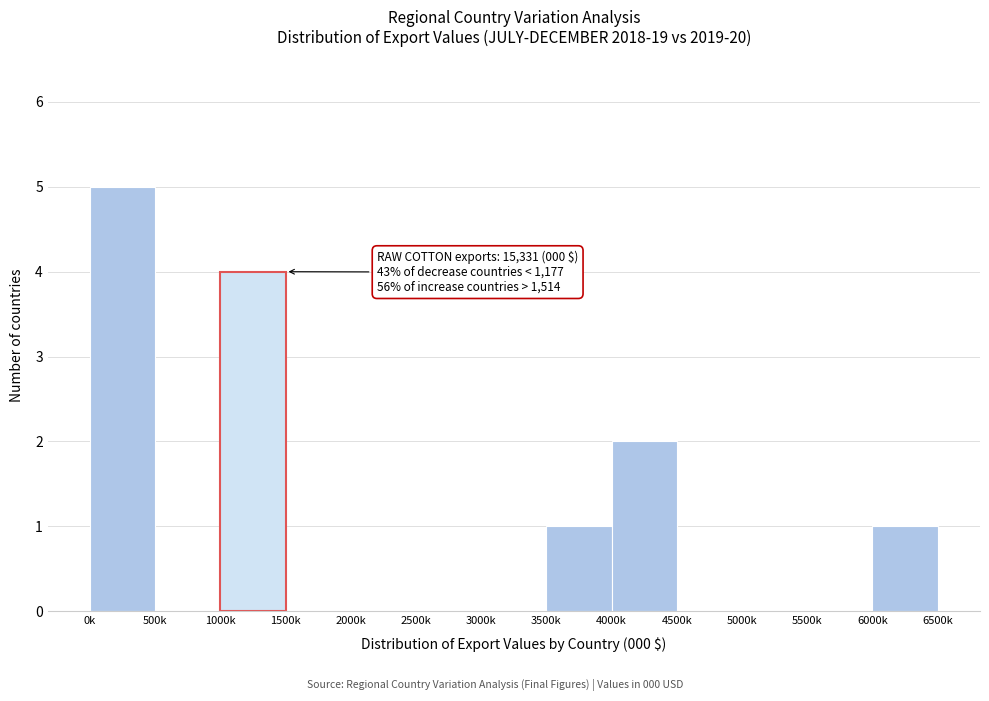

Reading right to left, list all the values displayed in this chart.

6000k=1	5500k=0	5000k=0	4500k=0	4000k=2	3500k=1	3000k=0	2500k=0	2000k=0	1500k=0	1000k=4	500k=0	0k=5